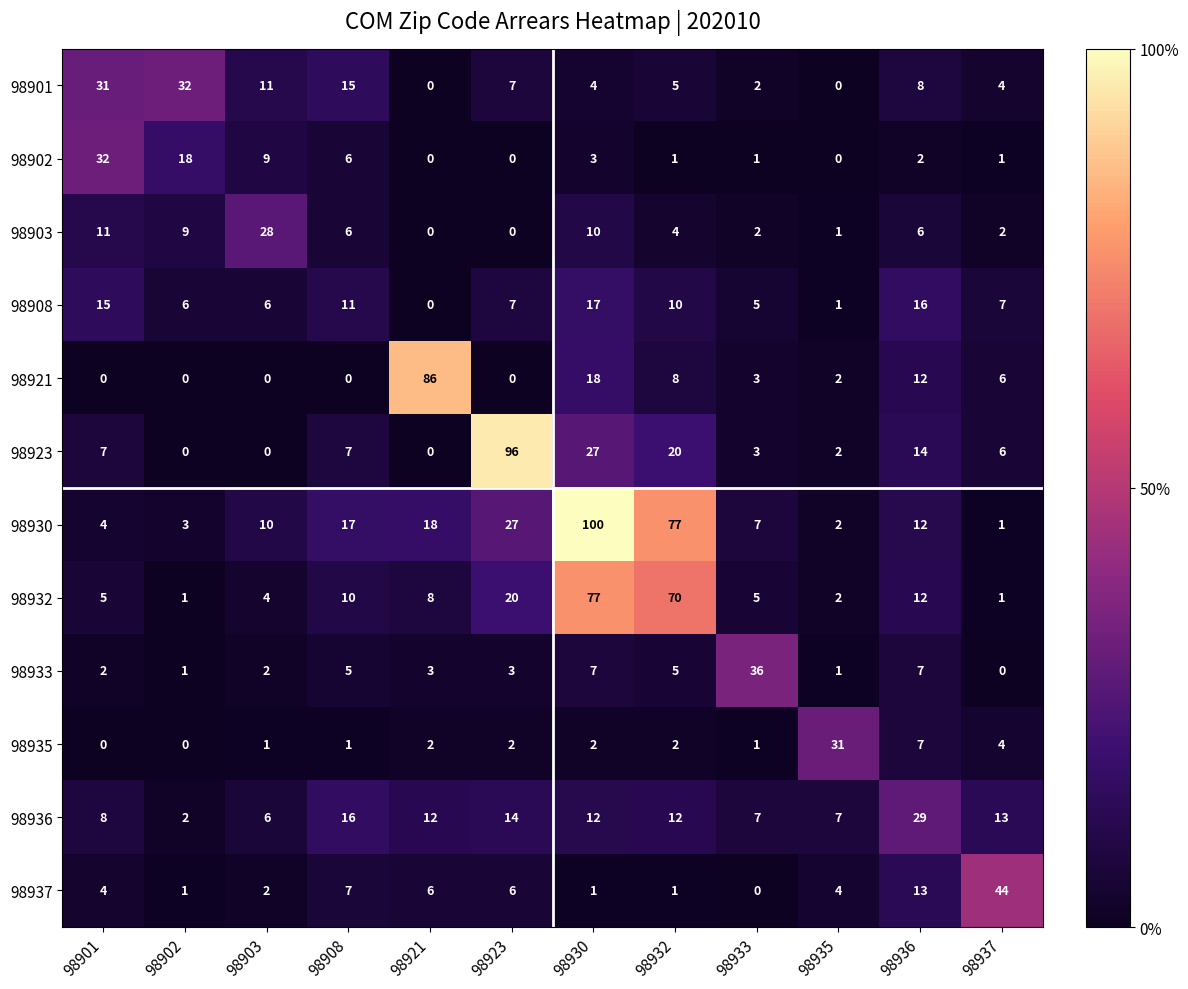

How many distinct data groups are displayed?

12